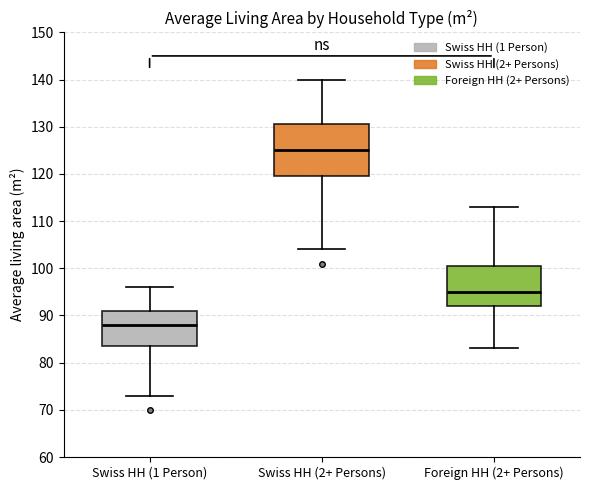

Which box's median line is the highest?

Swiss HH (2+ Persons)